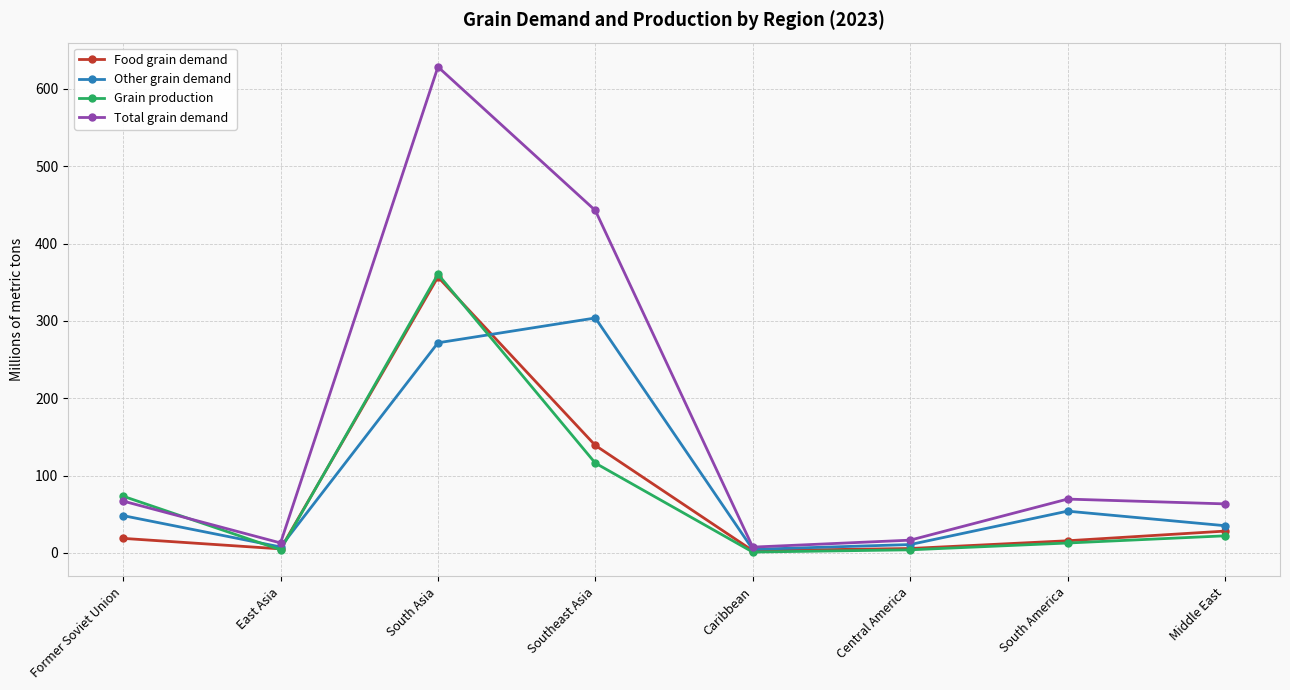

Which series has the largest total across all categories?

Total grain demand